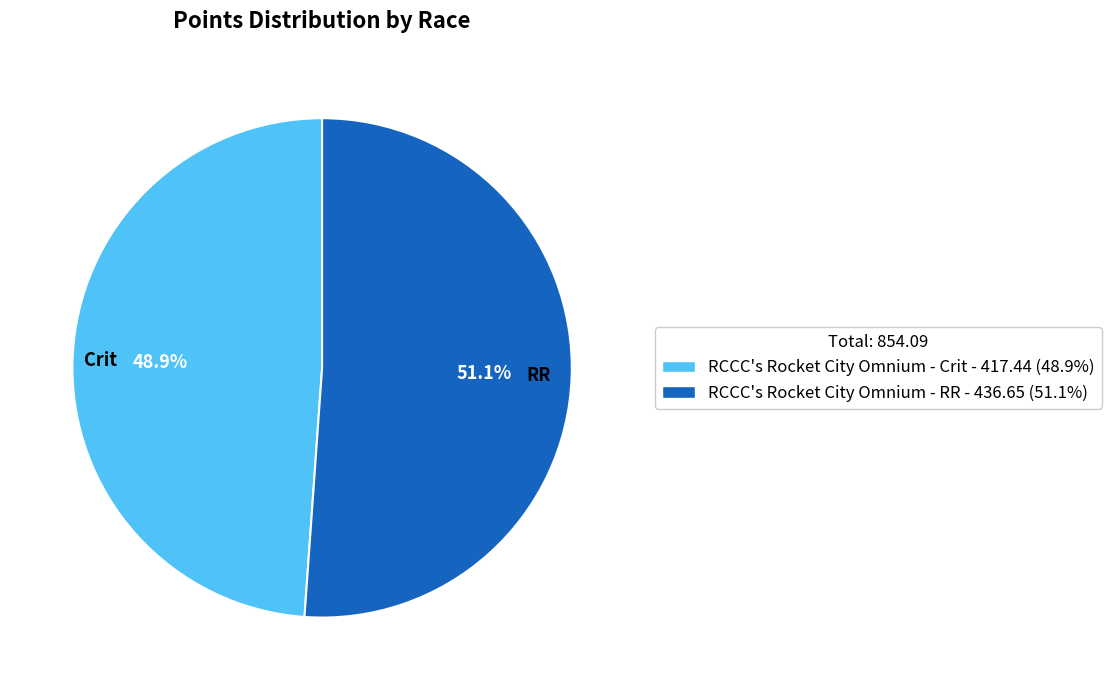

What is the ratio of the value at Crit to the value at RR?

1.0